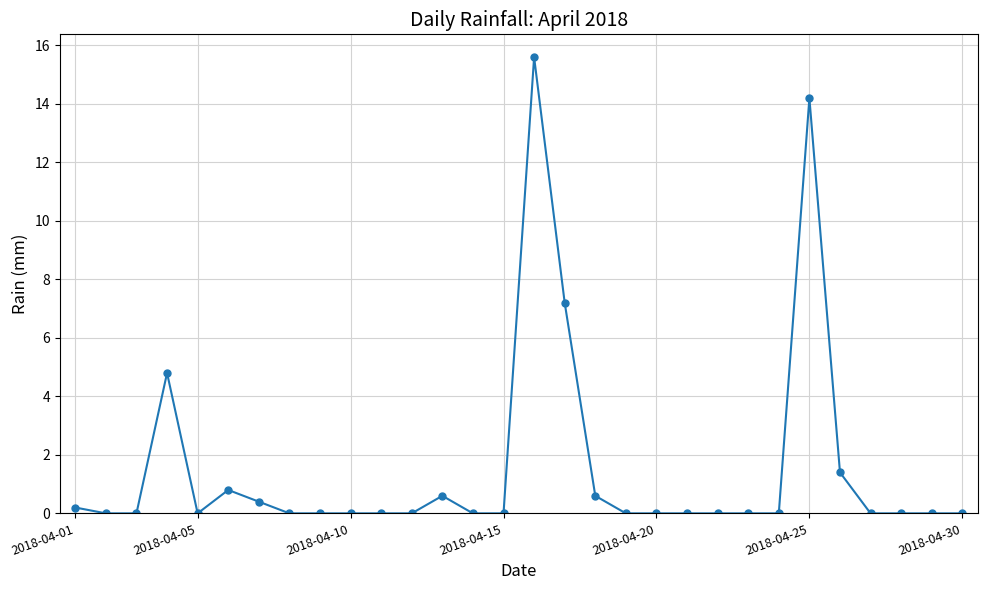

Count the number of data series in this chart.

1